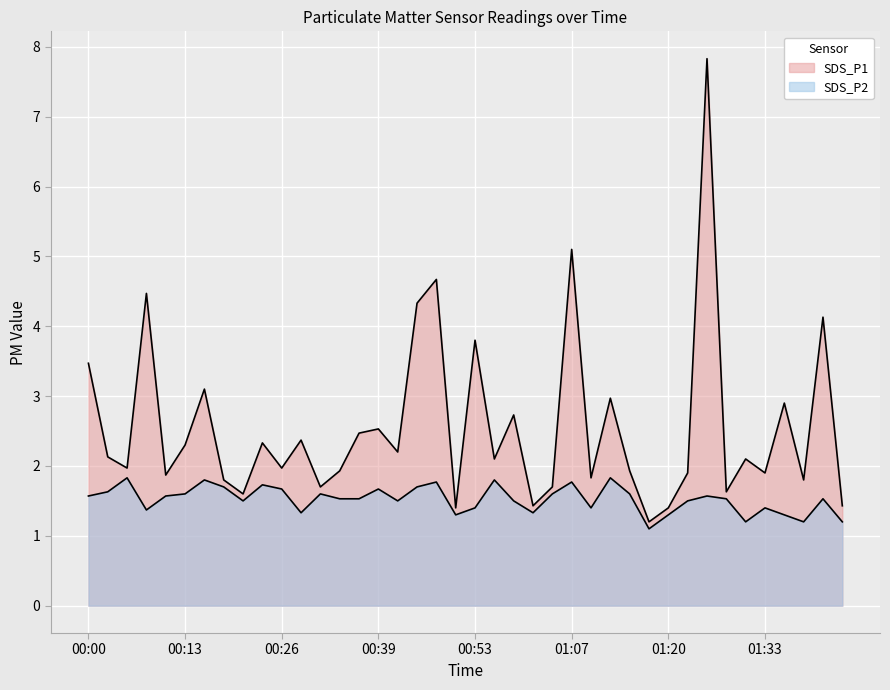

True or false: SDS_P1 and SDS_P2 cross at least once.

False